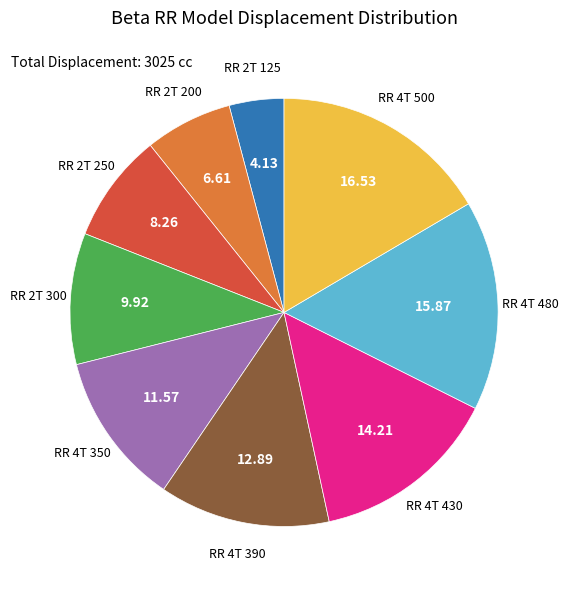

How many slices are in this pie chart?

9